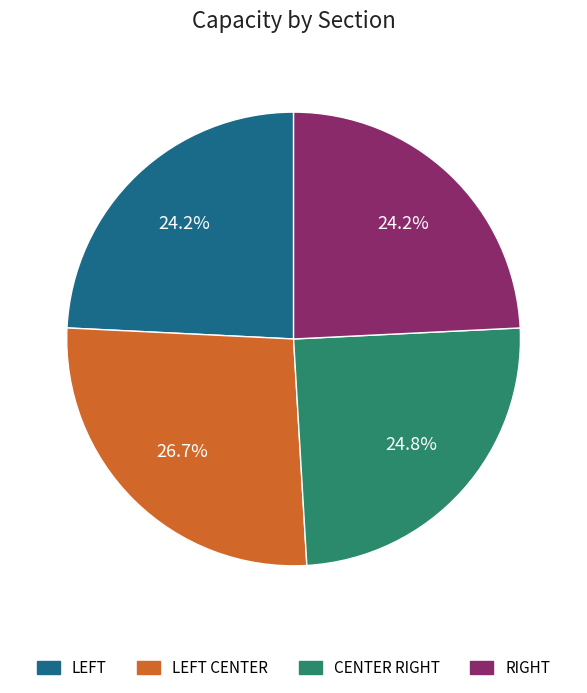

To the nearest percent, what is the average slice percentage?

25%